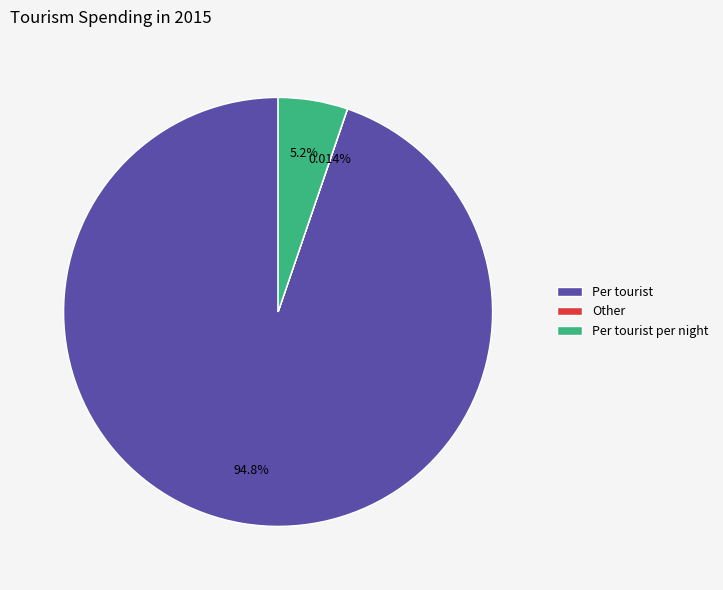

Which has a higher value, Per tourist or Per tourist per night?

Per tourist